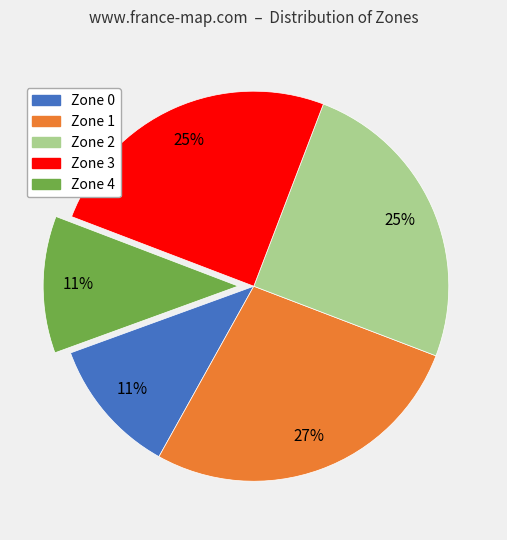

True or false: Zone 3 accounts for 15% of the total.

False